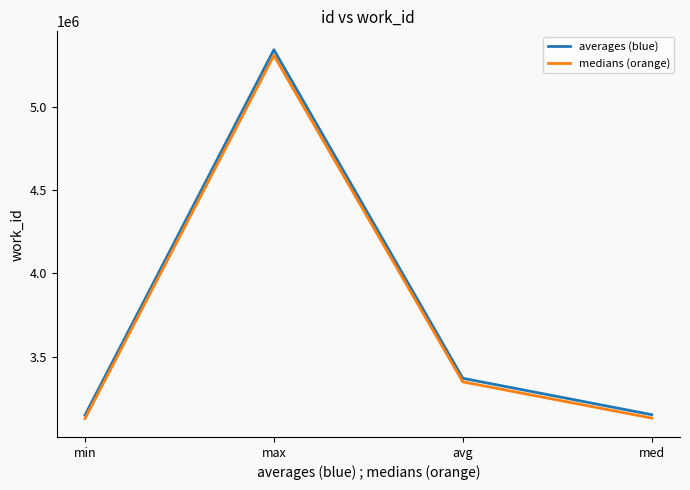

What position from the right is min?

4